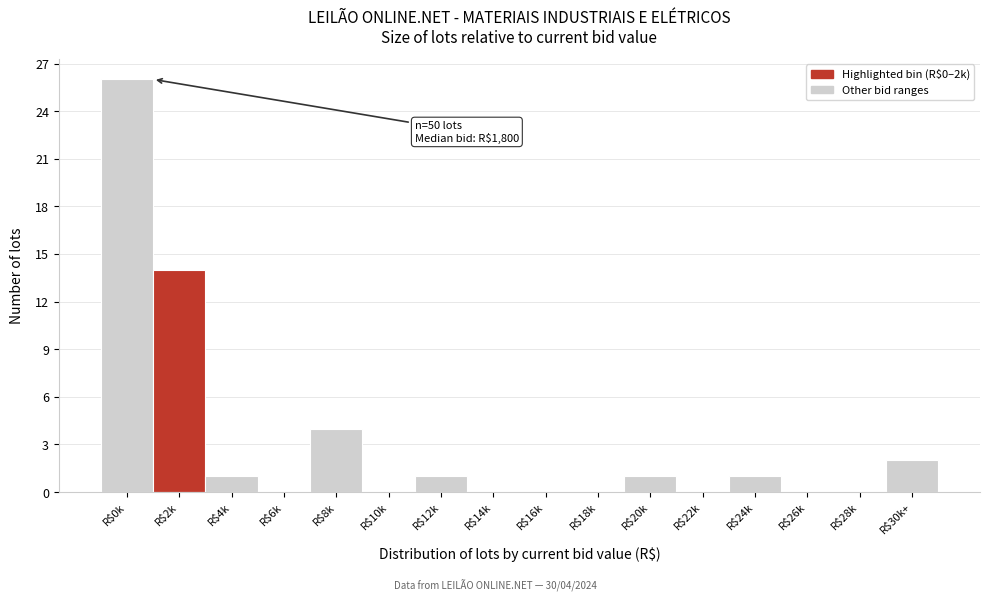

Is it true that the value at R$20k is 1?

True